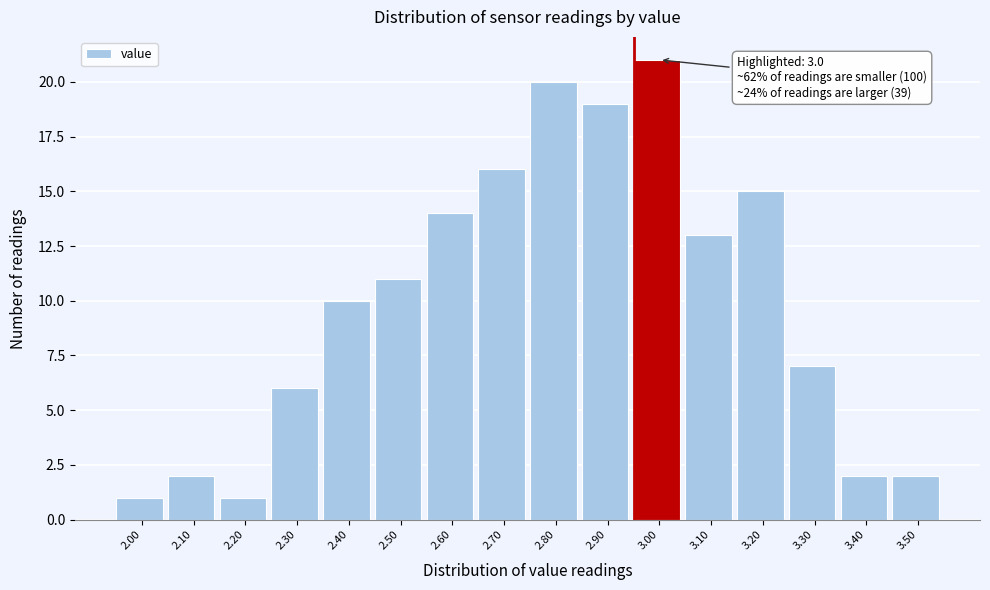

Which range on the x-axis has the tallest bar?

2.95 to 3.05